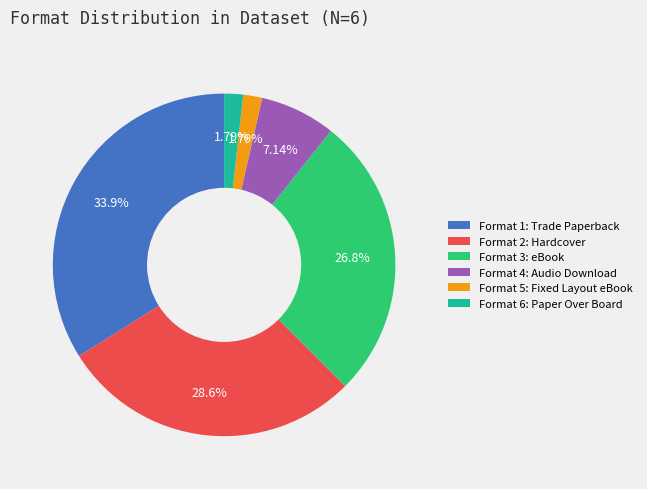

Is Format 6: Paper Over Board the majority of the pie?

No